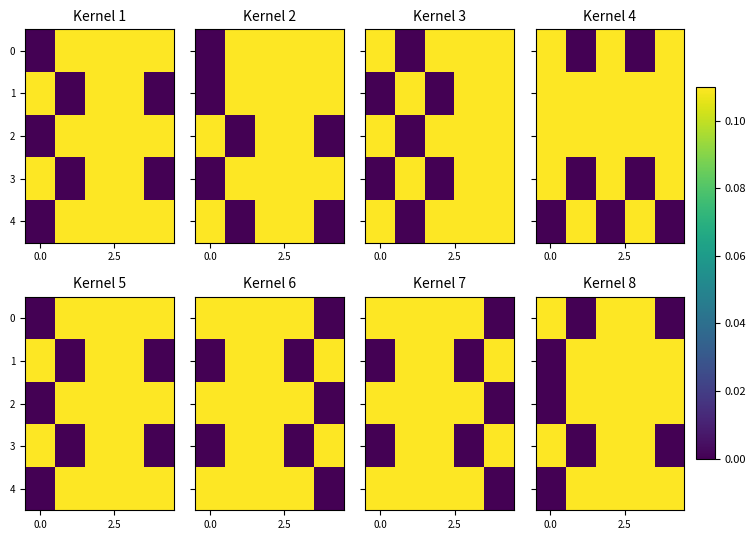

What is the average value of the row_2 series?

0.6